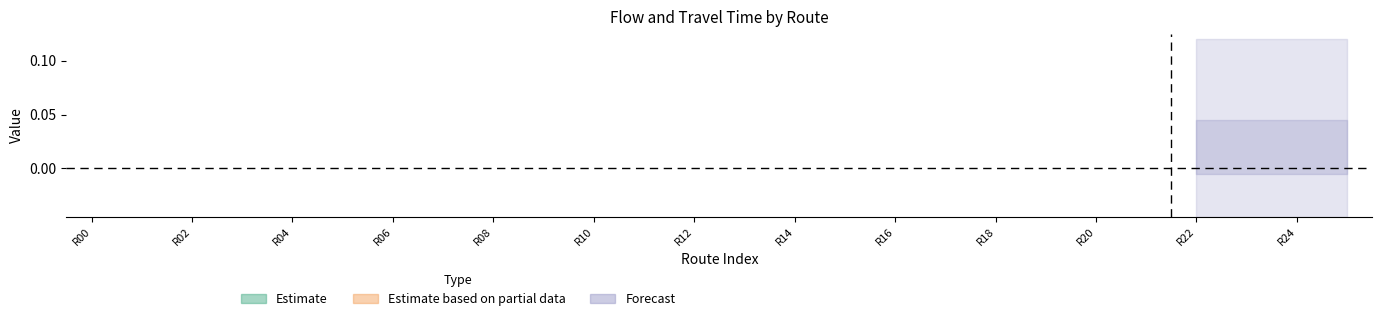

Between 23 and 1, which is larger?

23